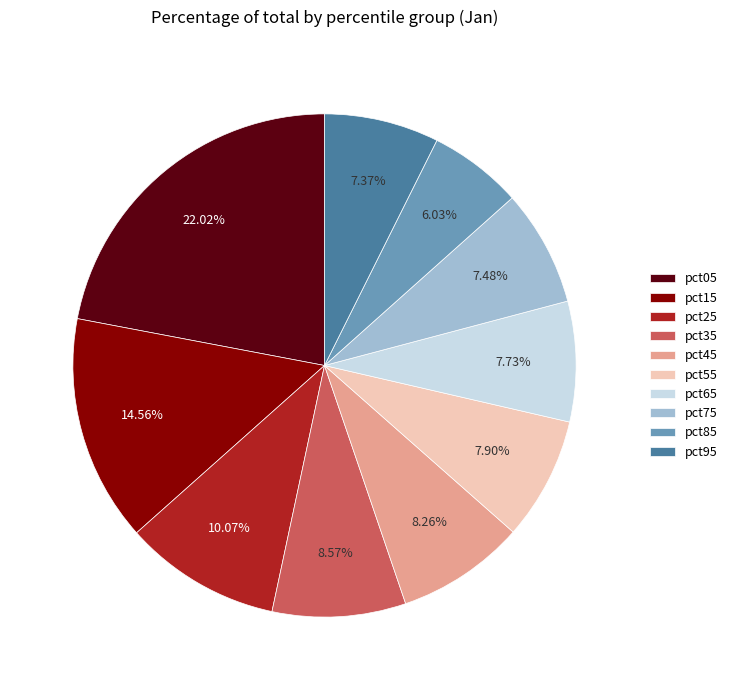

Count the number of slices in the pie.

10